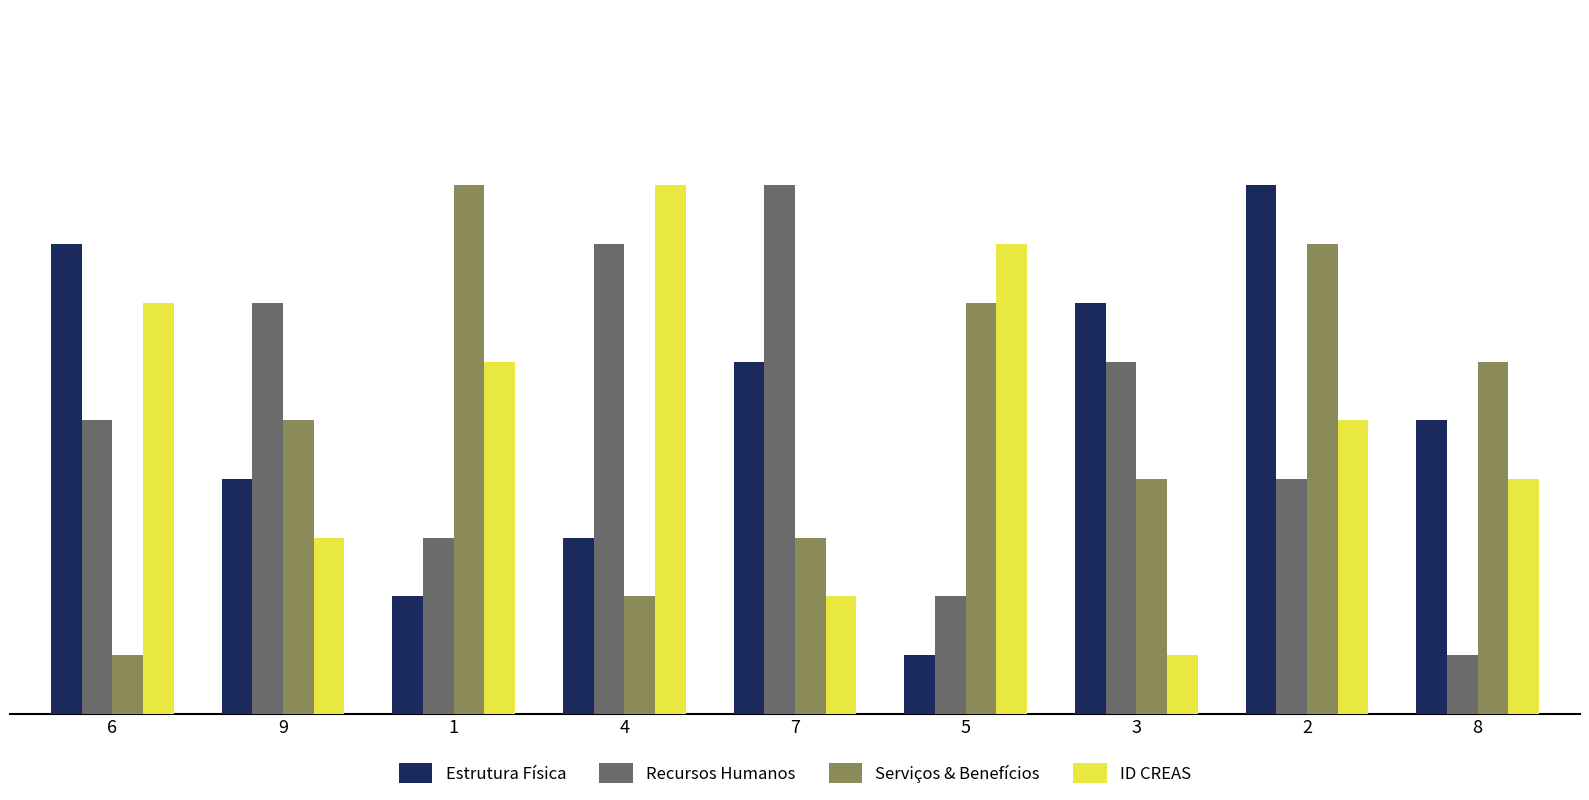

What is the total value across all series at 3?

18